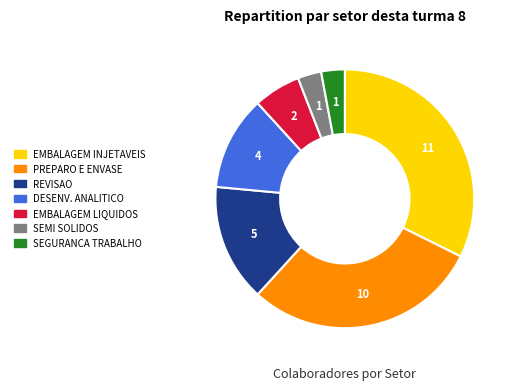

Which has a higher value, SEMI SOLIDOS or PREPARO E ENVASE?

PREPARO E ENVASE